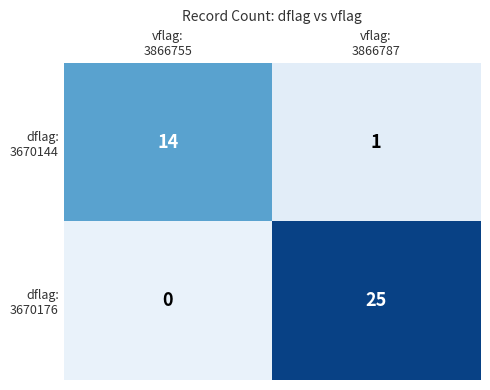

What is the maximum value shown in the chart?

25